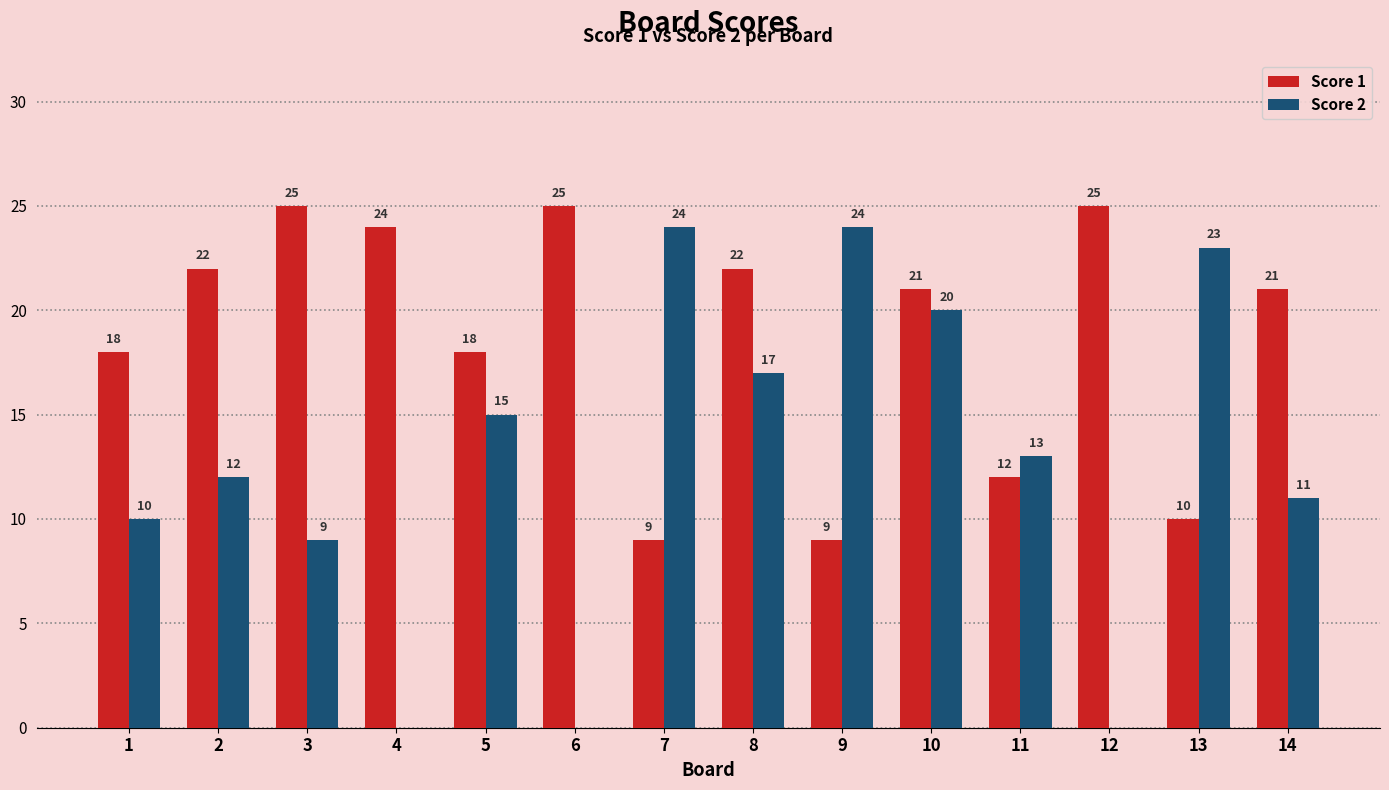

Which series has the largest total across all categories?

Score 1